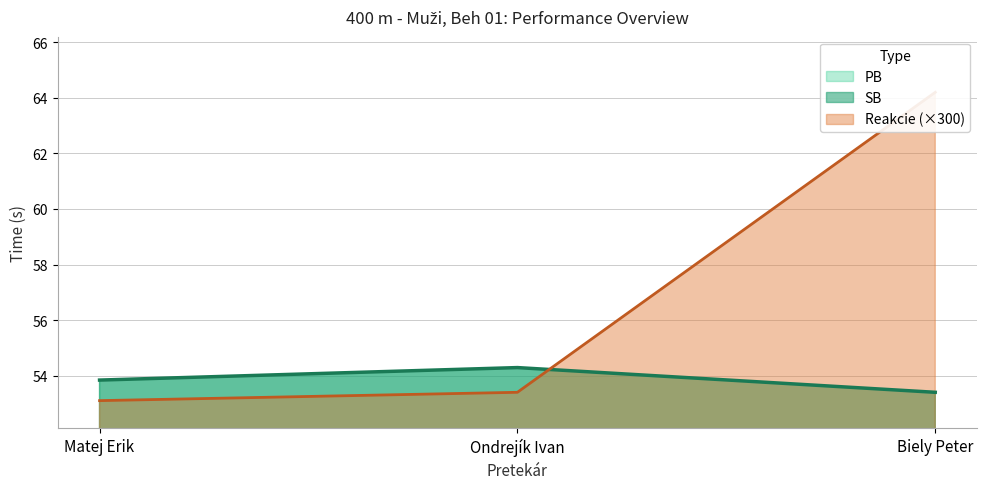

How many lines are shown in the chart?

2